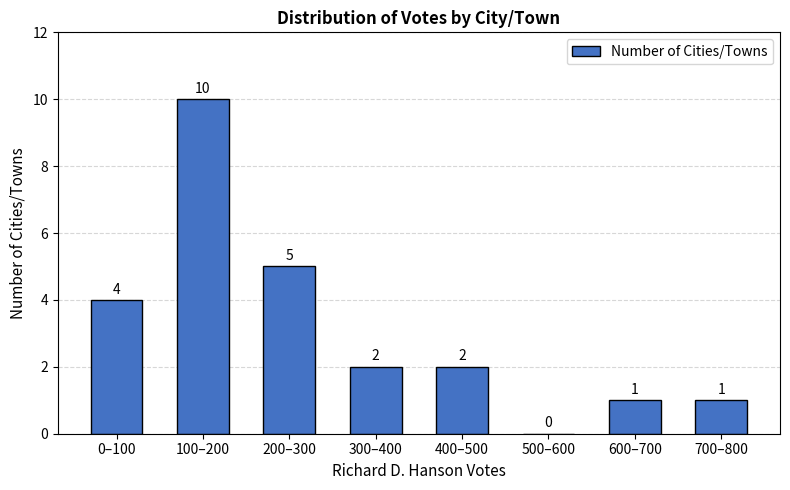

Reading right to left, list all the values displayed in this chart.

700–800=1	600–700=1	500–600=0	400–500=2	300–400=2	200–300=5	100–200=10	0–100=4